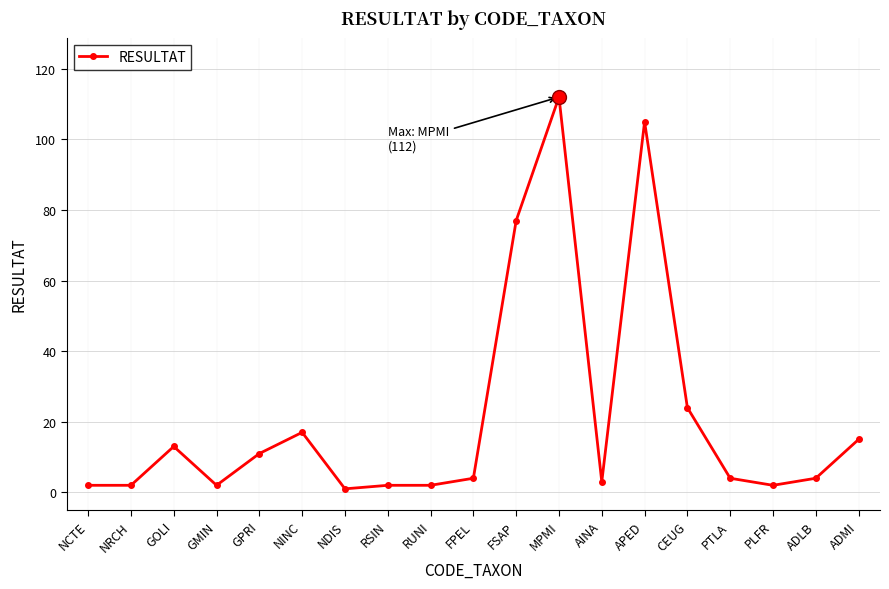

Where is the data nearest to the value 56?

FSAP